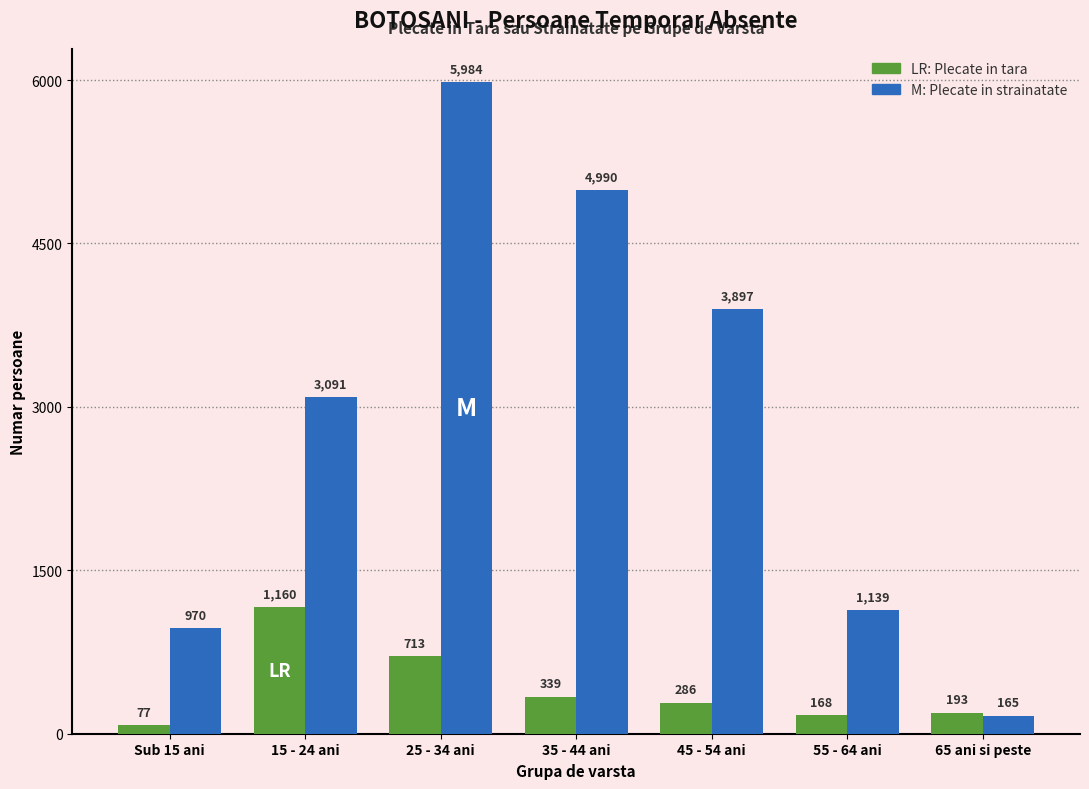

How many bars are there in total?

14